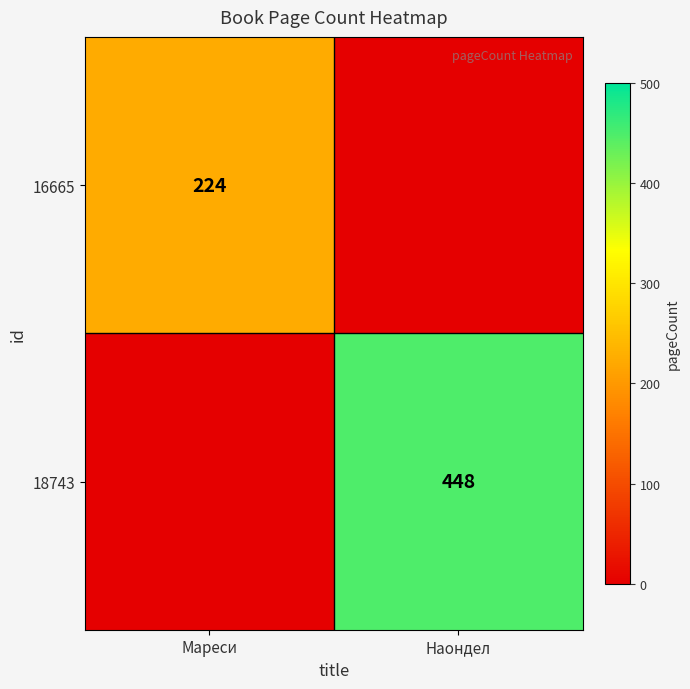

Is it true that 18743 equals 448 at Наондел?

True